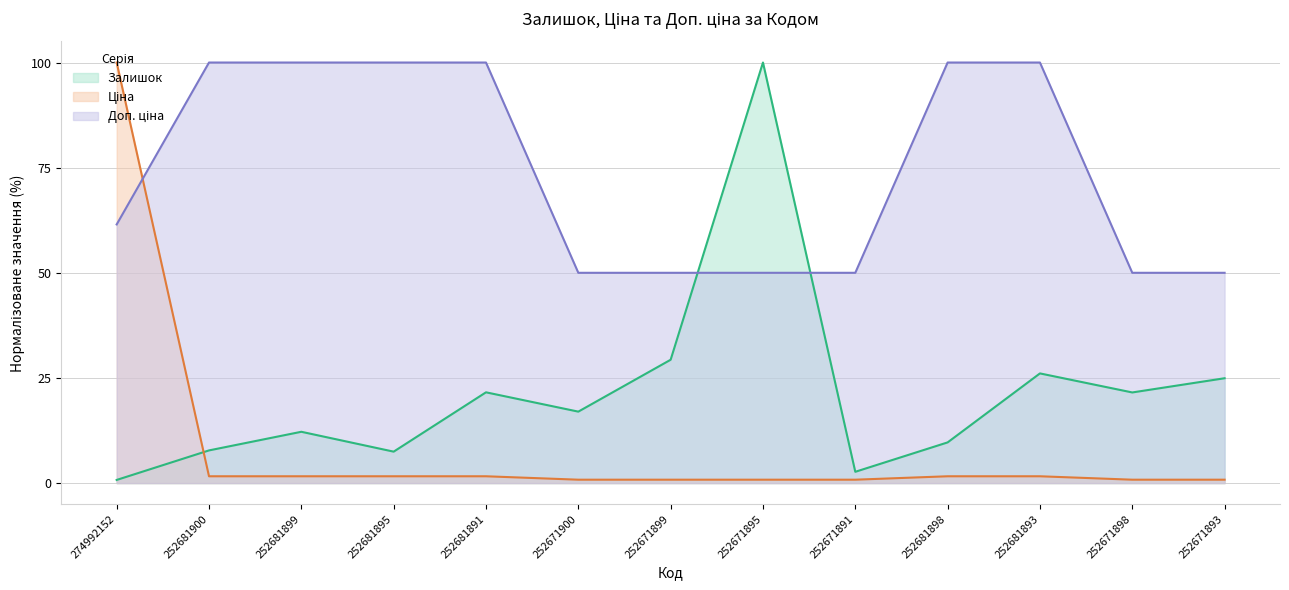

Where do Залишок and Ціна first cross each other?

274992152 and 252681900